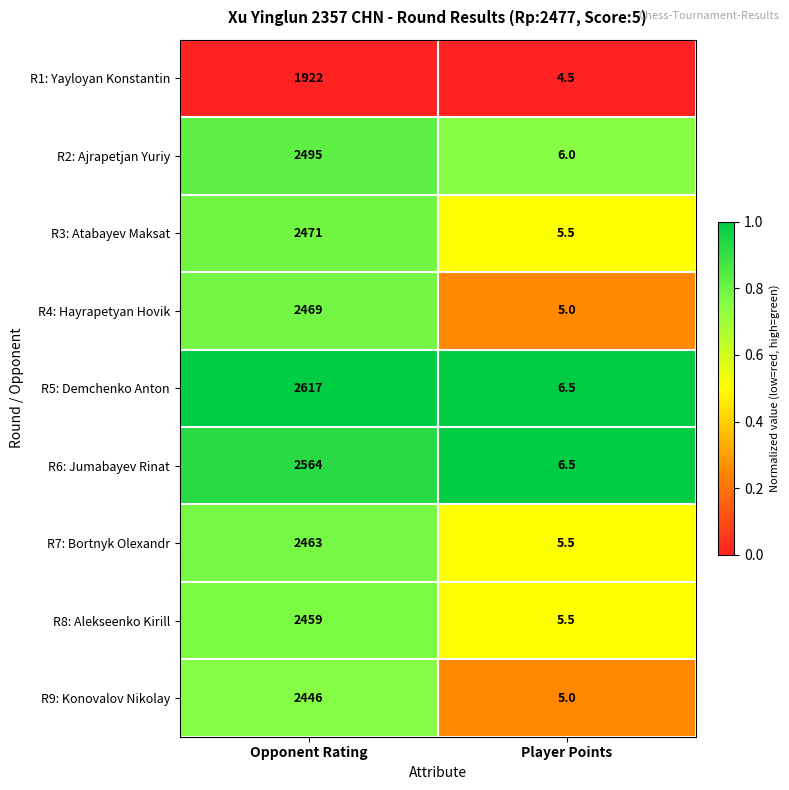

Is the value of R7: Bortnyk Olexandr at Player Points greater than the value of R1: Yayloyan Konstantin at Player Points?

Yes